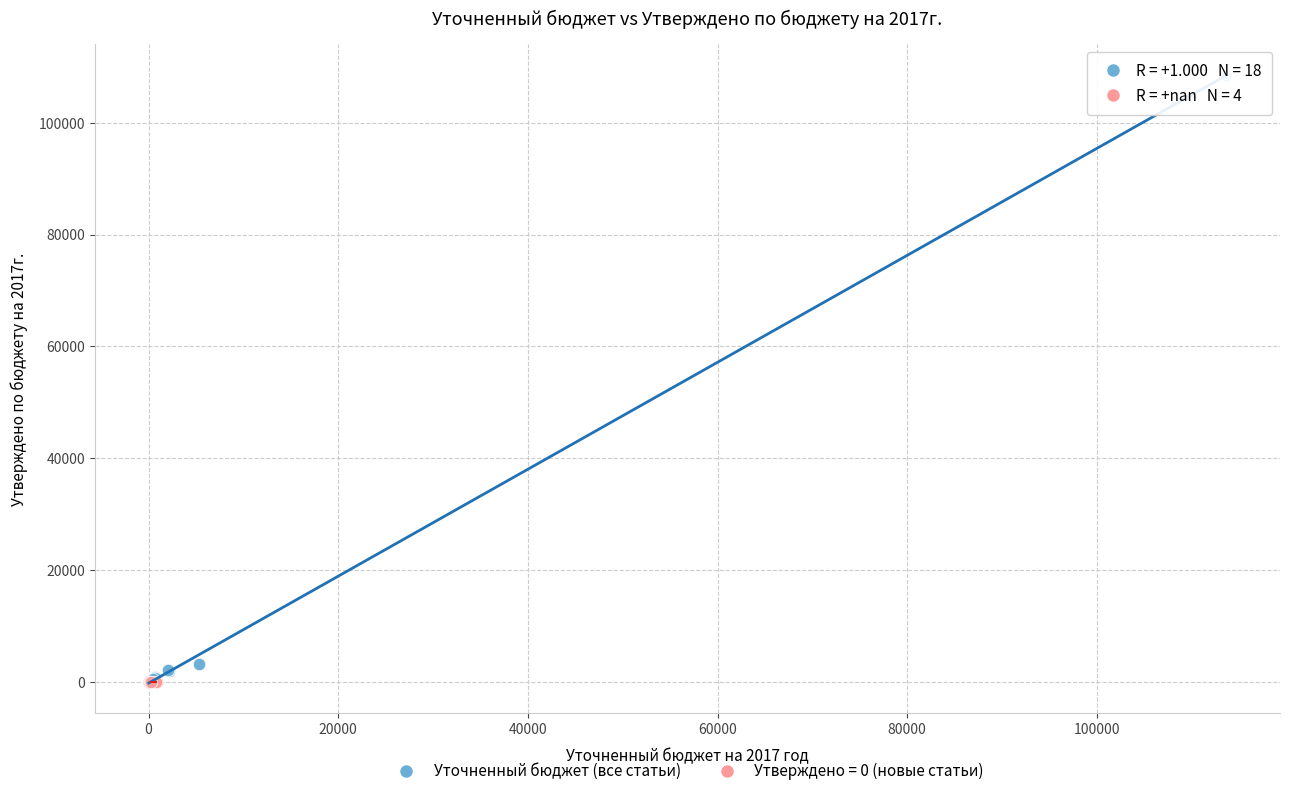

Which series reaches the maximum Y coordinate?

Уточненный бюджет (все статьи)